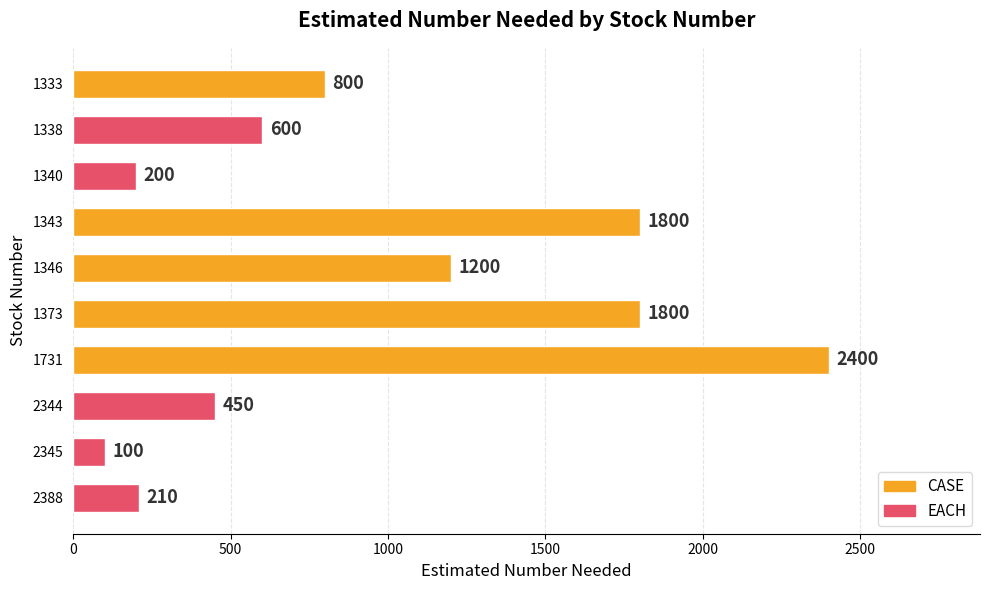

How many bars are there in total?

10